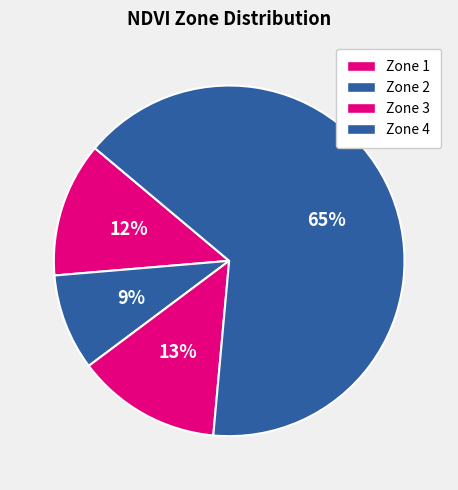

Which category has the biggest portion of the pie?

Zone 4